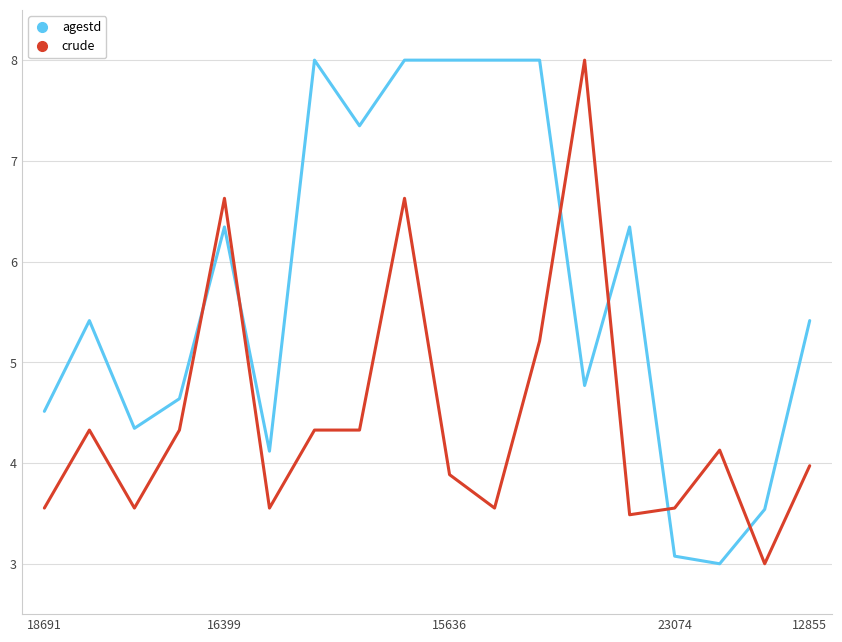

Which series has the largest total across all categories?

agestd